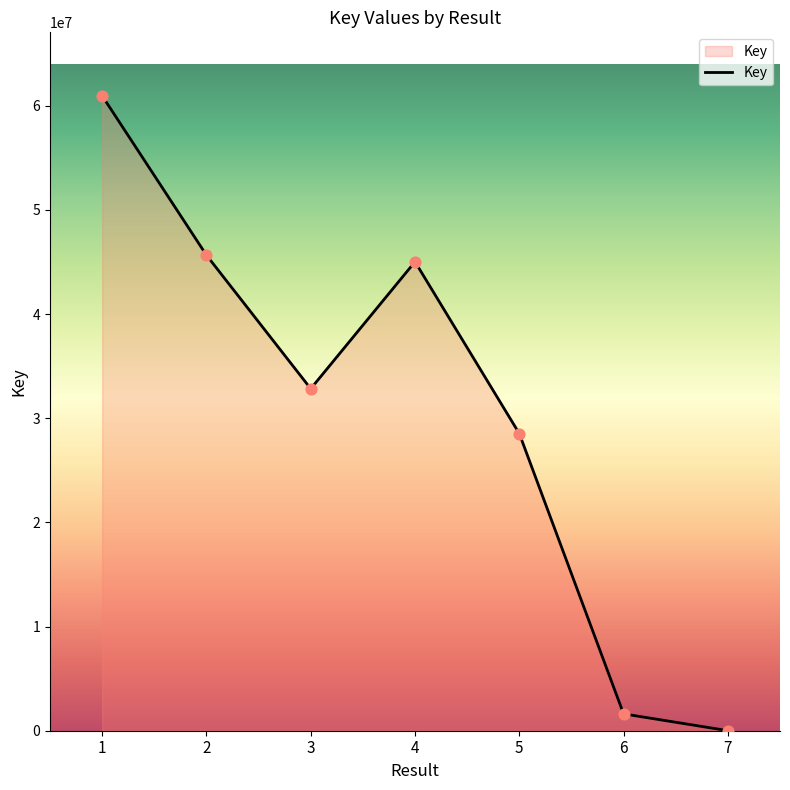

Between 5 and 6, which is larger?

5